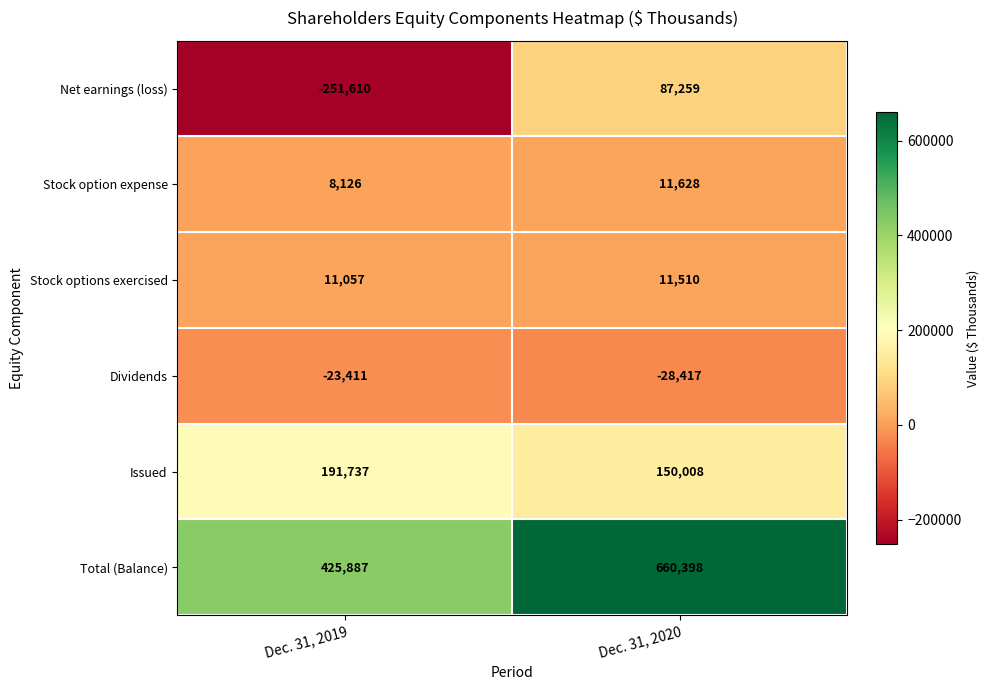

What is the difference between the Total (Balance) values at Dec. 31, 2019 and Dec. 31, 2020?

234511